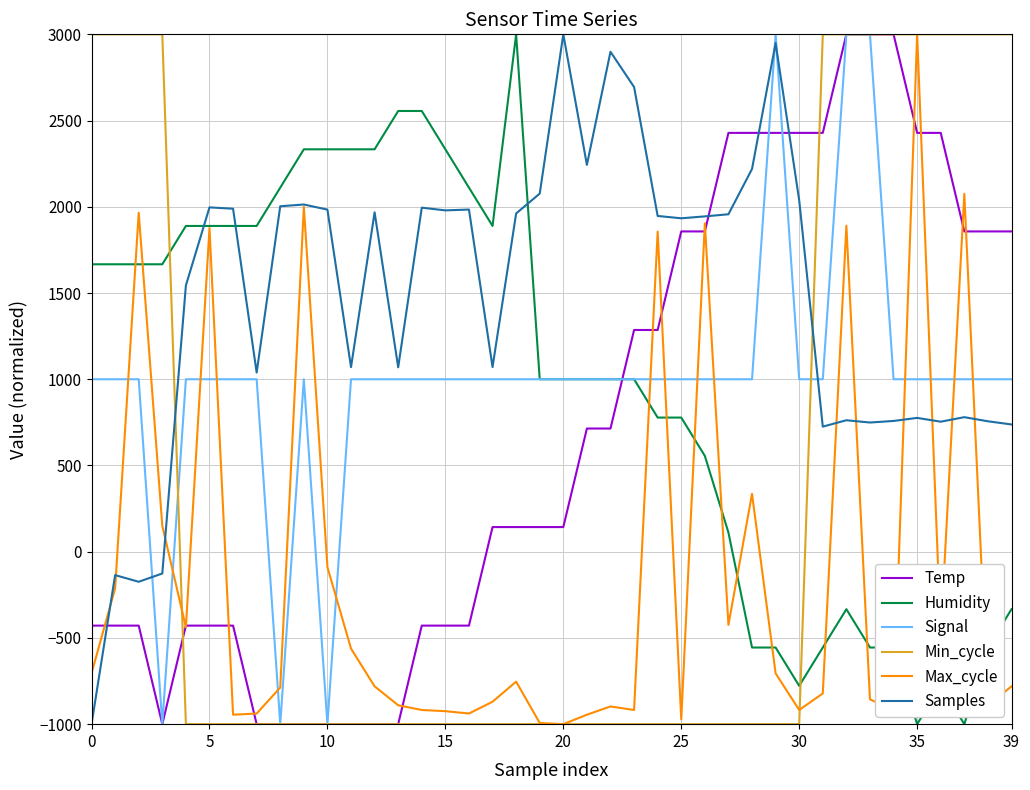

Which series ends up on top after the final intersection of Humidity and Min_cycle?

Min_cycle